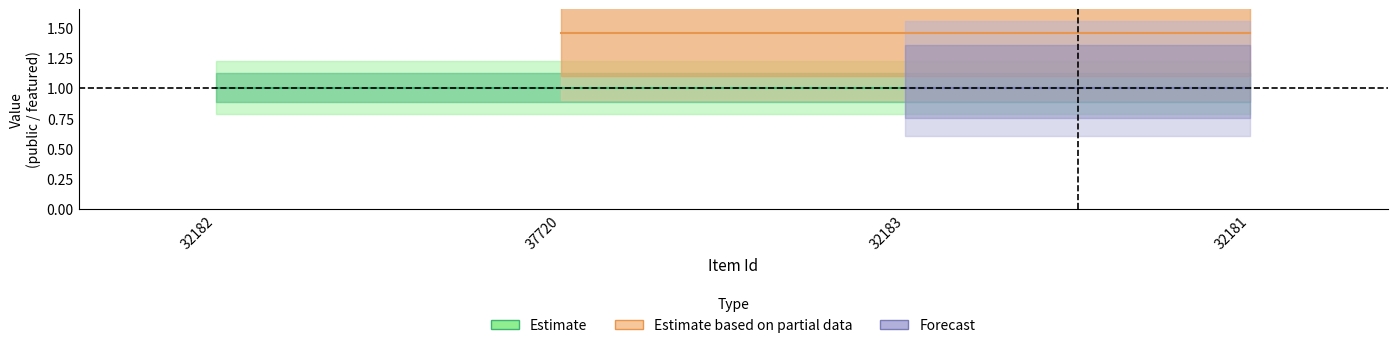

True or false: public and featured cross at least once.

False